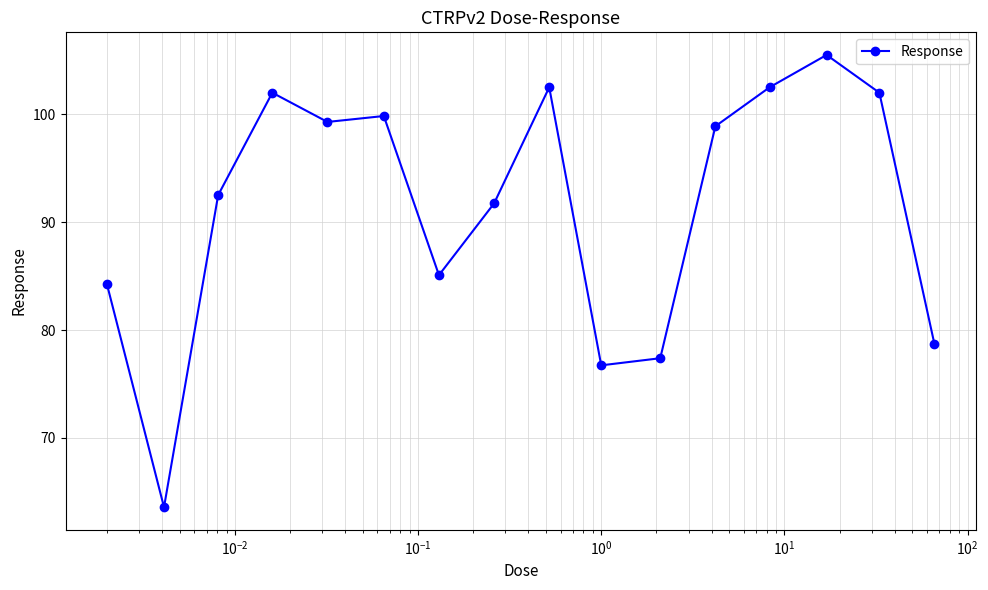

True or false: there are more than 2 points higher than both neighbors.

True